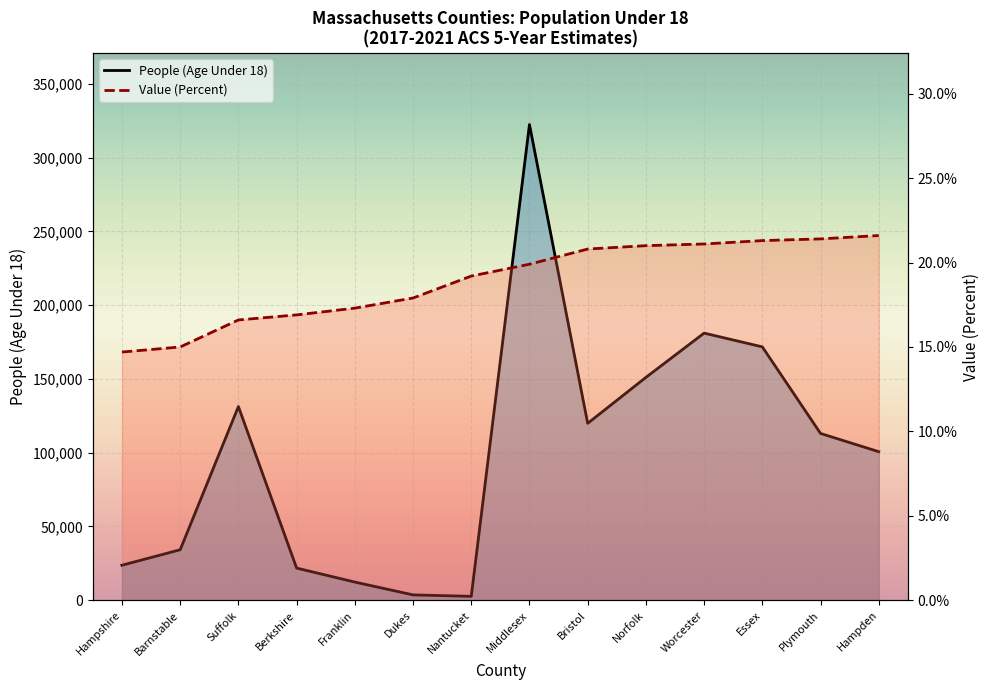

What position from the right is Worcester?

4